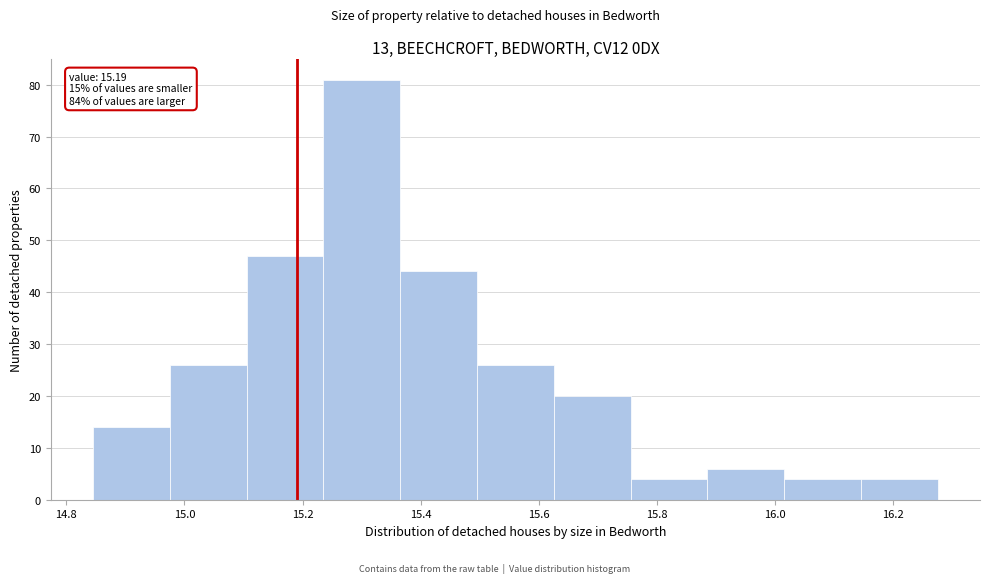

Which range on the x-axis has the tallest bar?

15.235 to 15.365